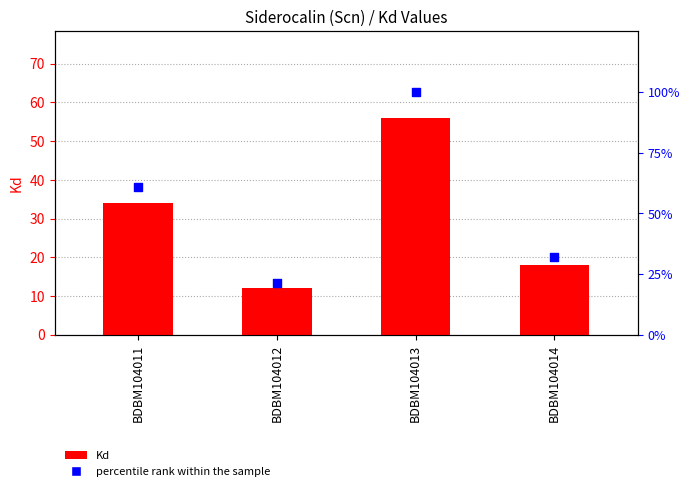

What is the total value across all series at BDBM104013?

156.0